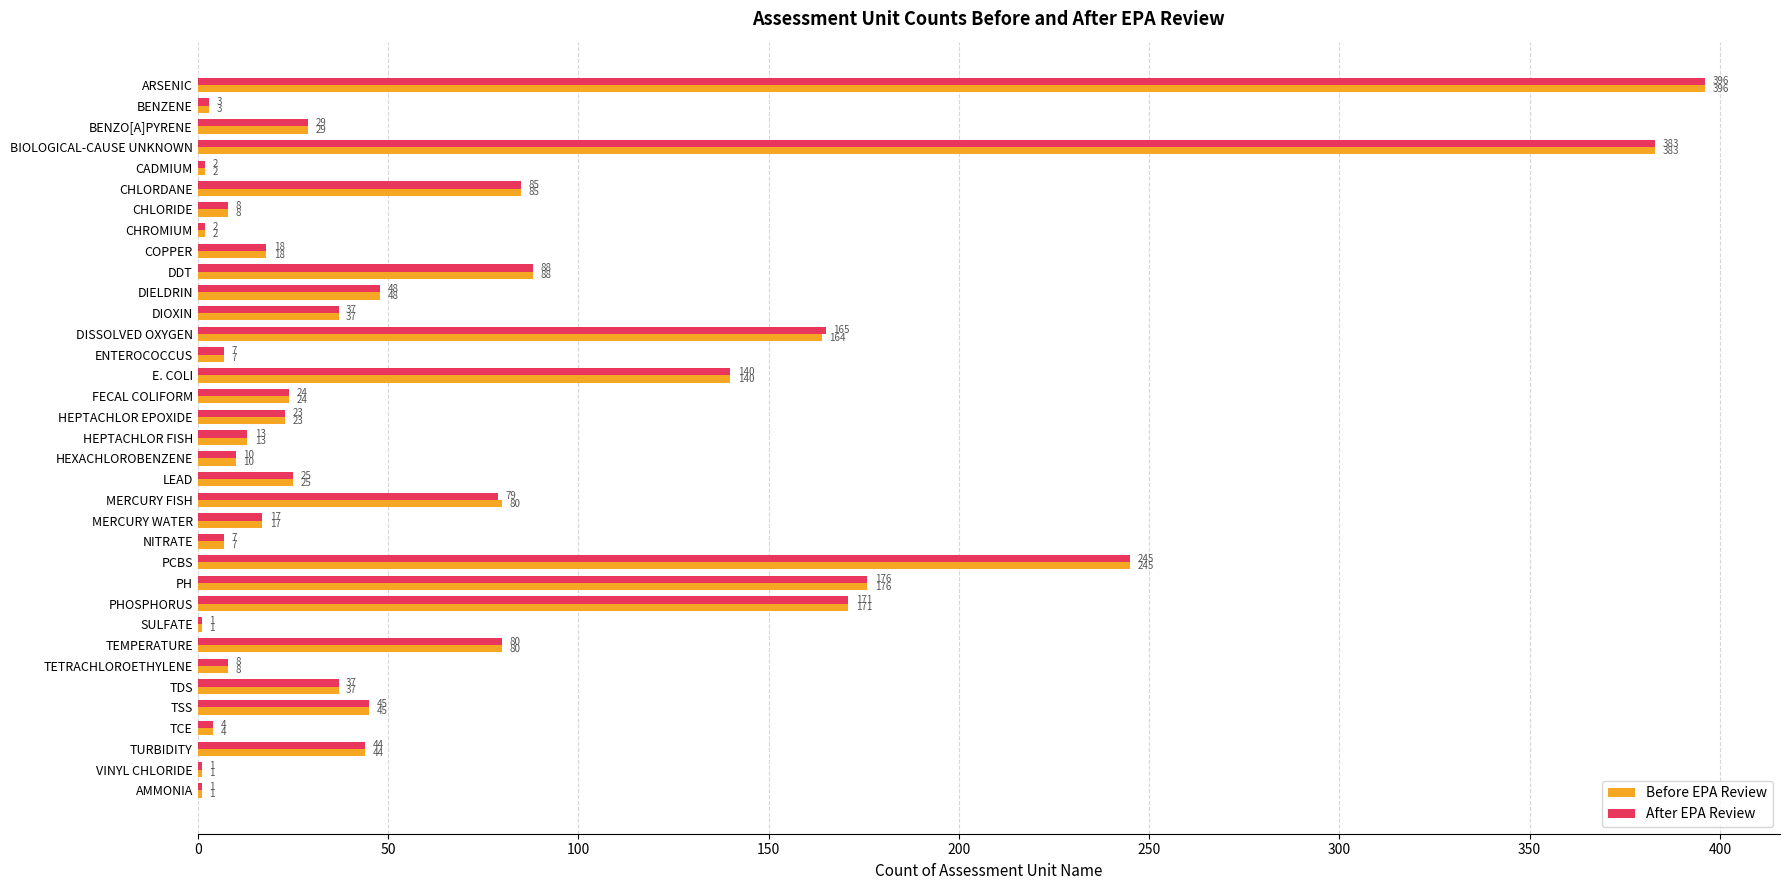

What is the sum of all After EPA Review values?

2422